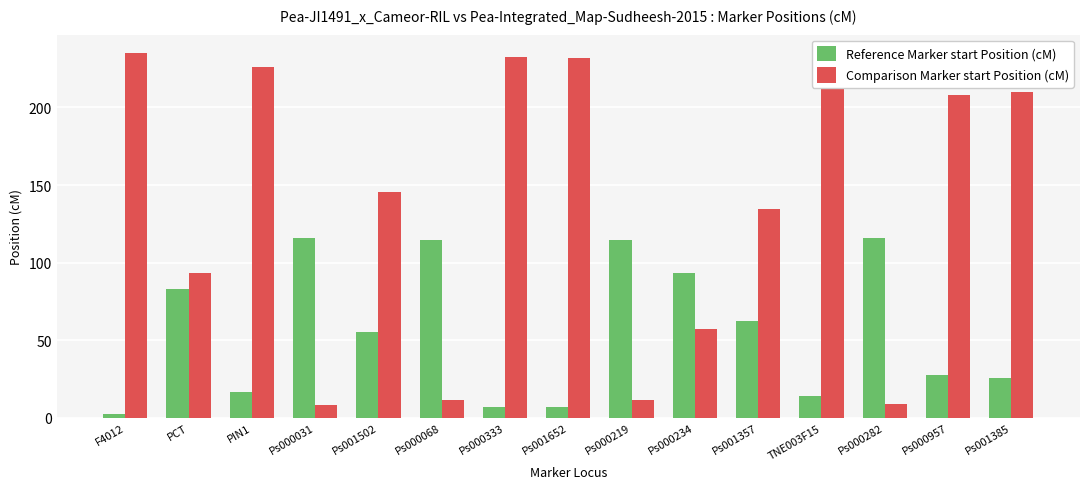

What is the approximate value of Reference Marker start Position (cM) at Ps001357?

62.4